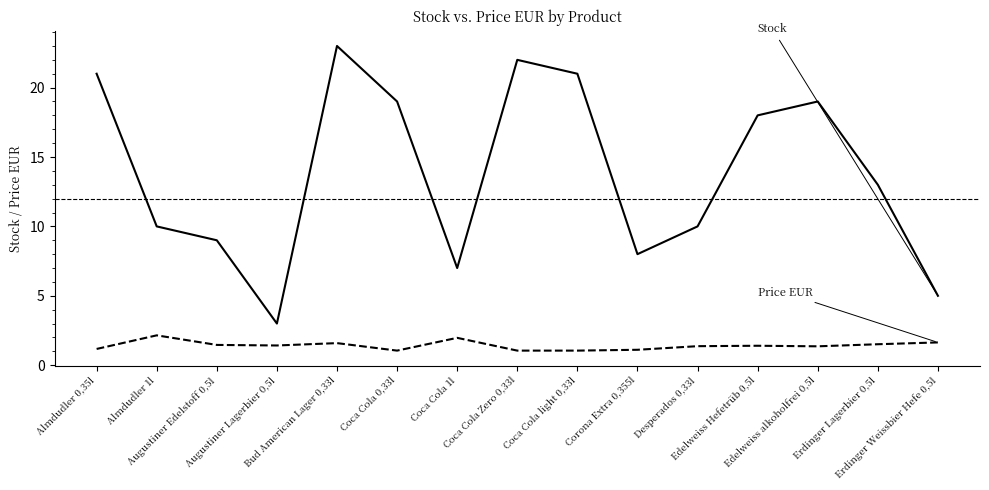

What is the minimum value shown in the chart?

1.1